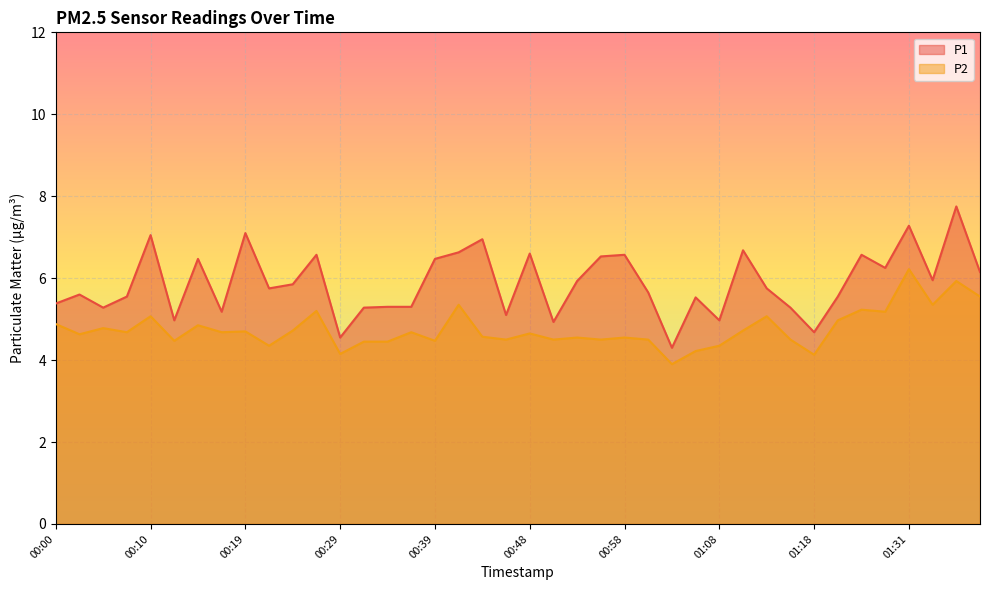

At how many categories does at least one series exceed 5?

34